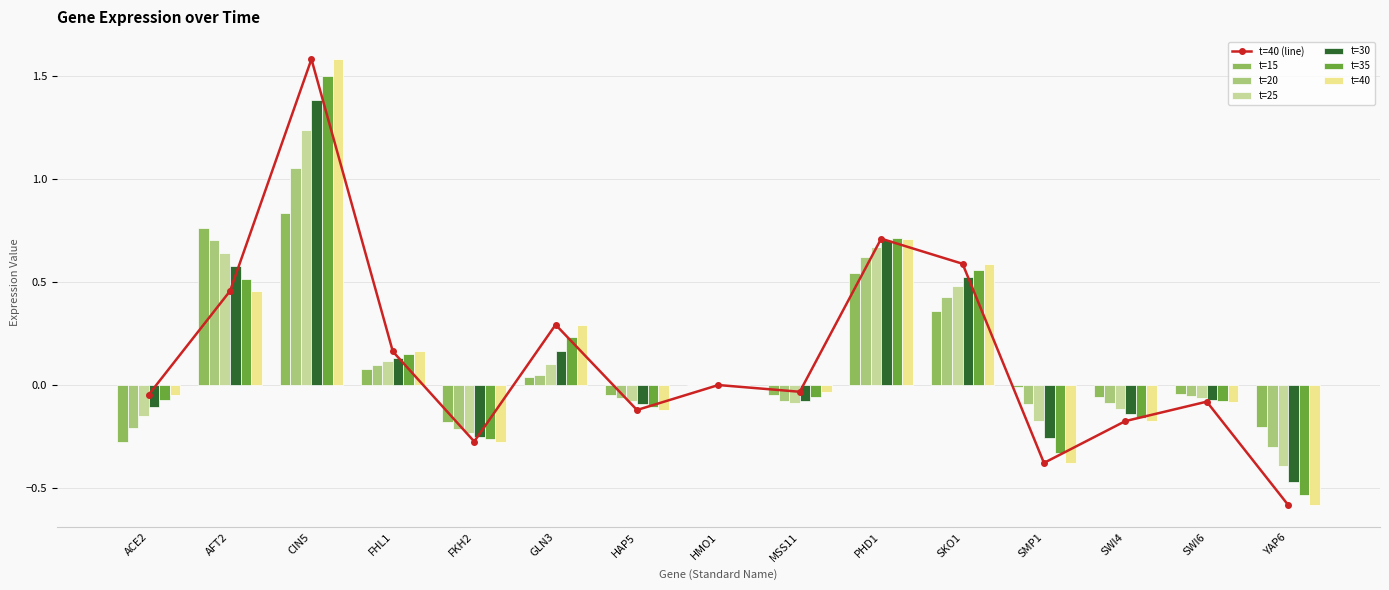

Is the value of t=40 at MSS11 greater than the value of t=20 at HMO1?

No